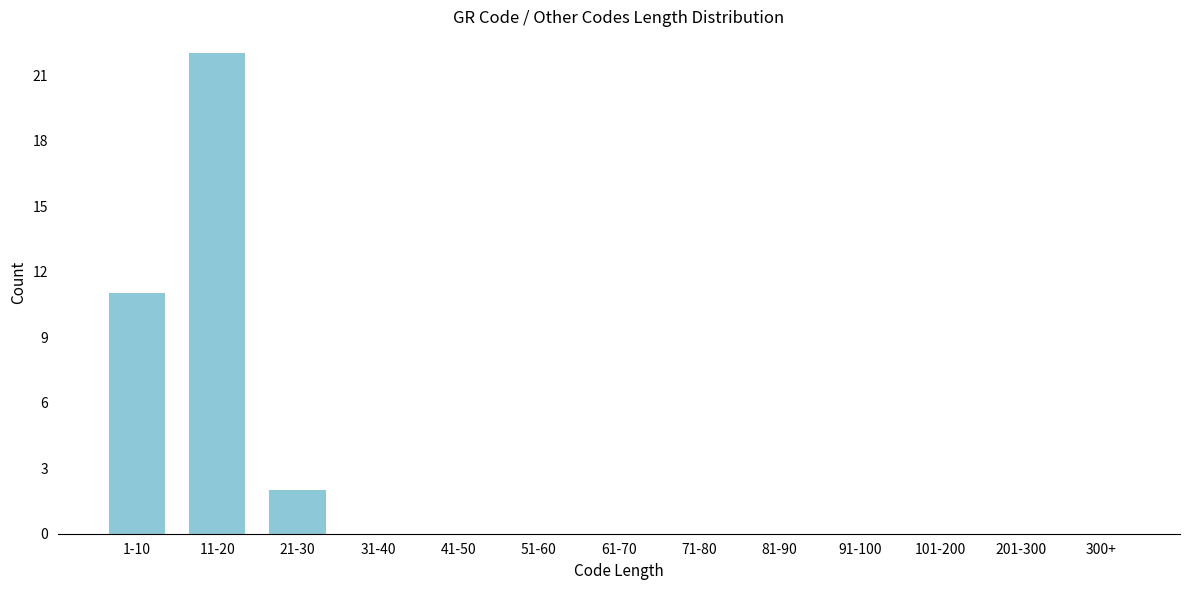

Reading left to right, what are all the values shown in this chart?

1-10=11	11-20=22	21-30=2	31-40=0	41-50=0	51-60=0	61-70=0	71-80=0	81-90=0	91-100=0	101-200=0	201-300=0	300+=0